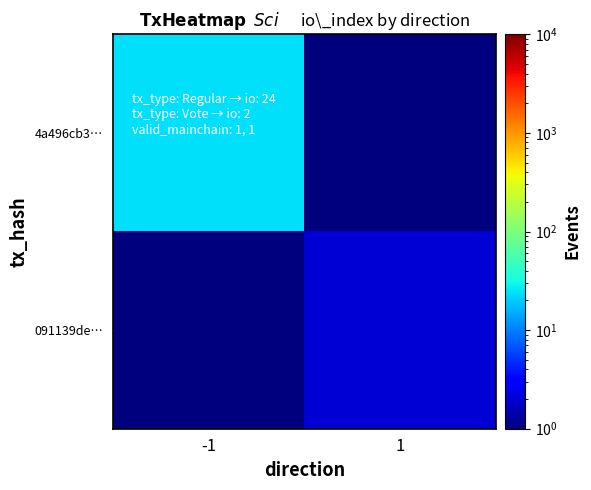

Rank the series at 1 from lowest to highest value.

4a496cb3…, 091139de…